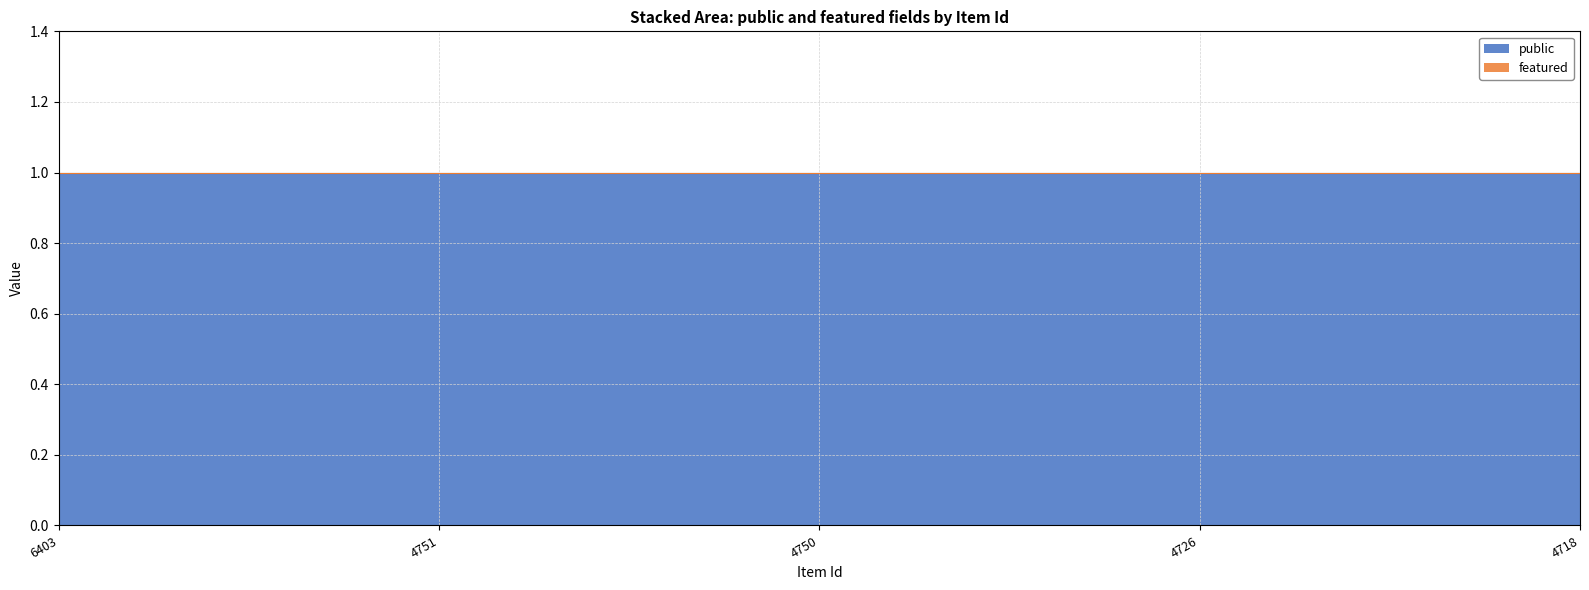

Count the number of categories in the chart.

5